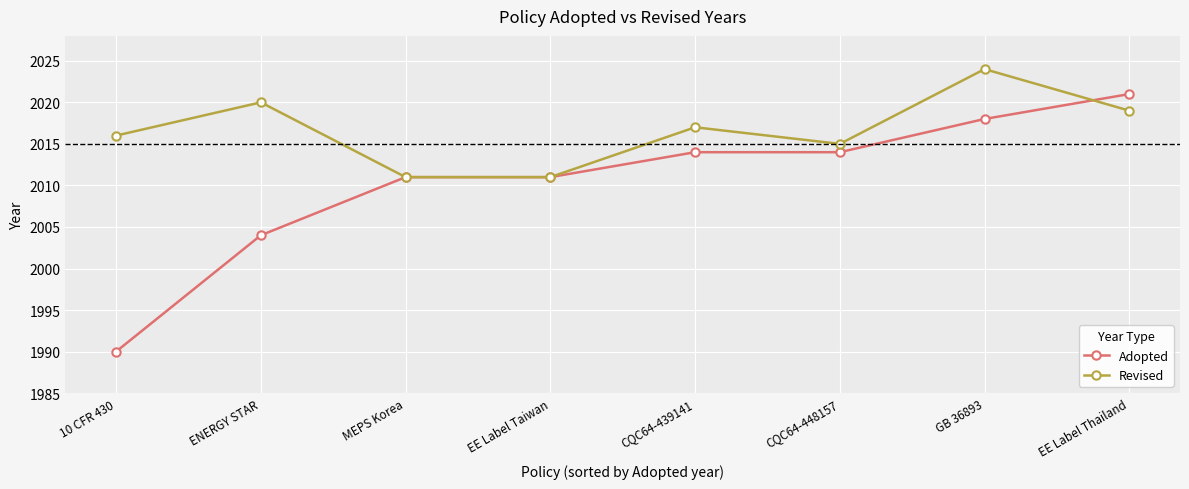

List the series in order of their overall mean, lowest first.

Adopted, Revised